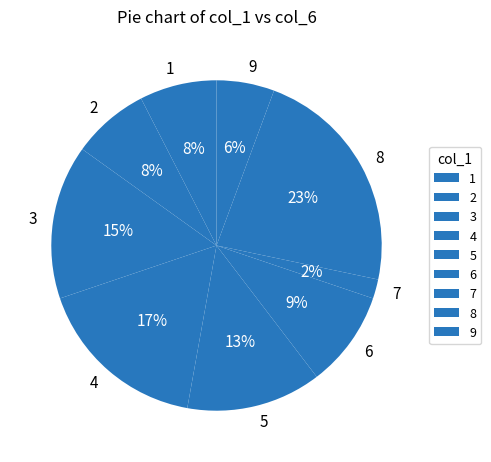

To the nearest percent, what portion does 6 represent?

9%